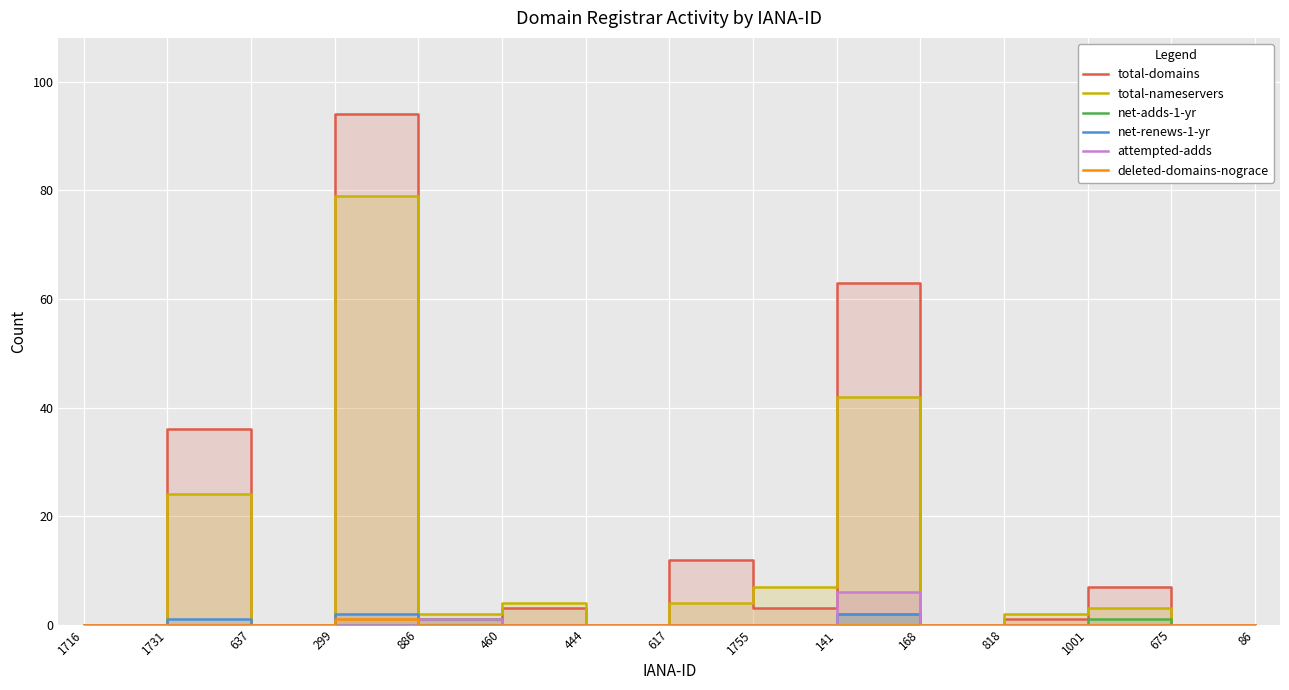

Is the value of net-renews-1-yr at 168 greater than the value of attempted-adds at 1001?

No